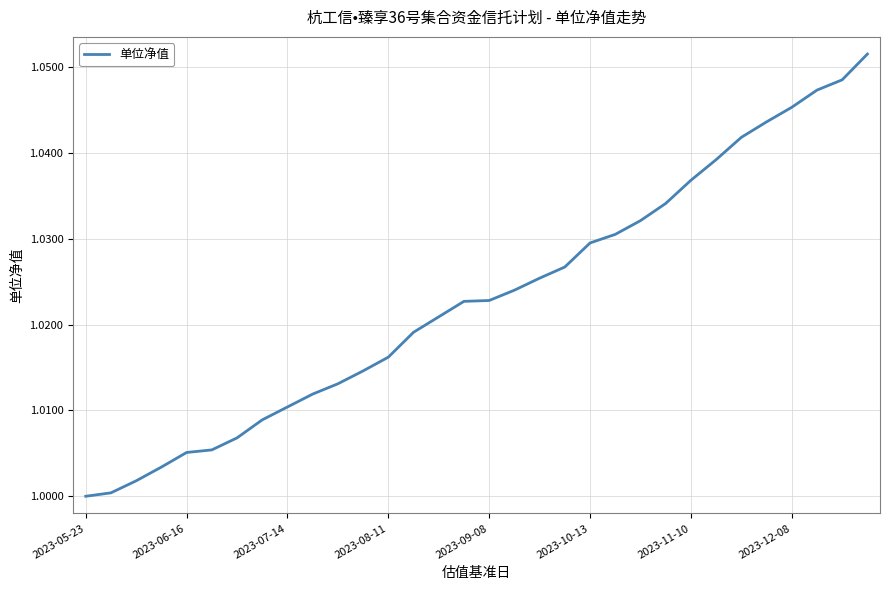

True or false: the data has more than 0 interior local peaks.

False